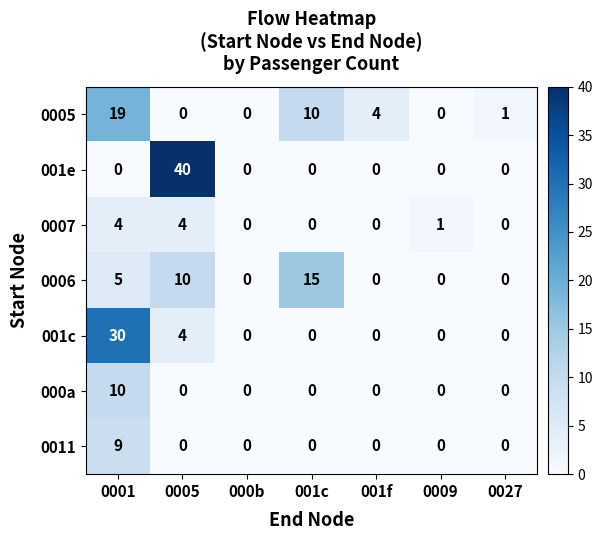

What is the total value across all series at 001c?

25